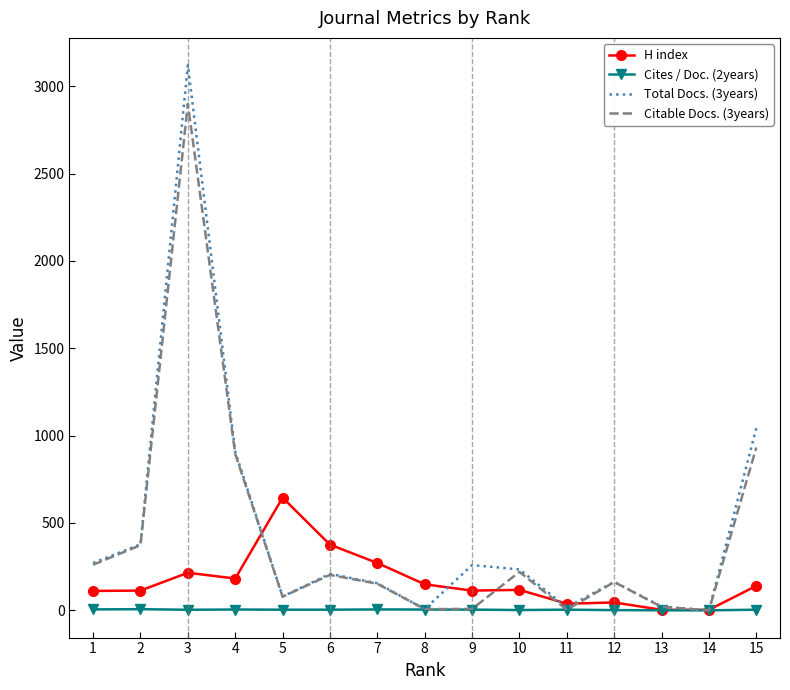

How many interior local peaks does the Total Docs. (3years) series have?

4